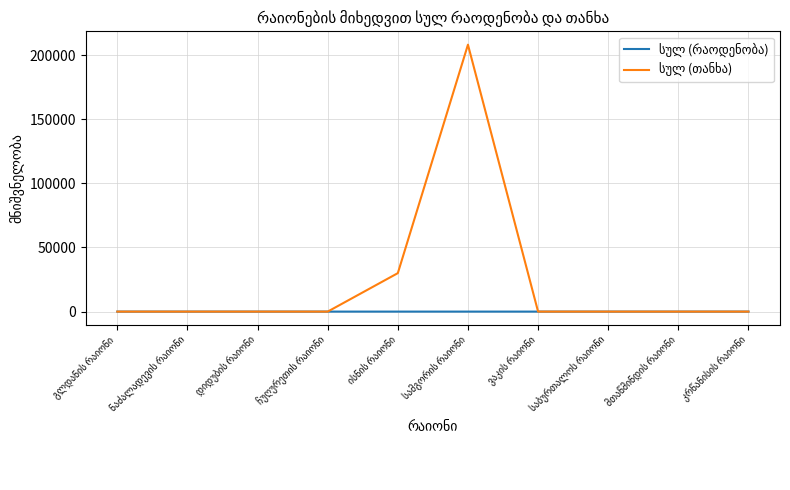

What is the greatest value displayed?

208206